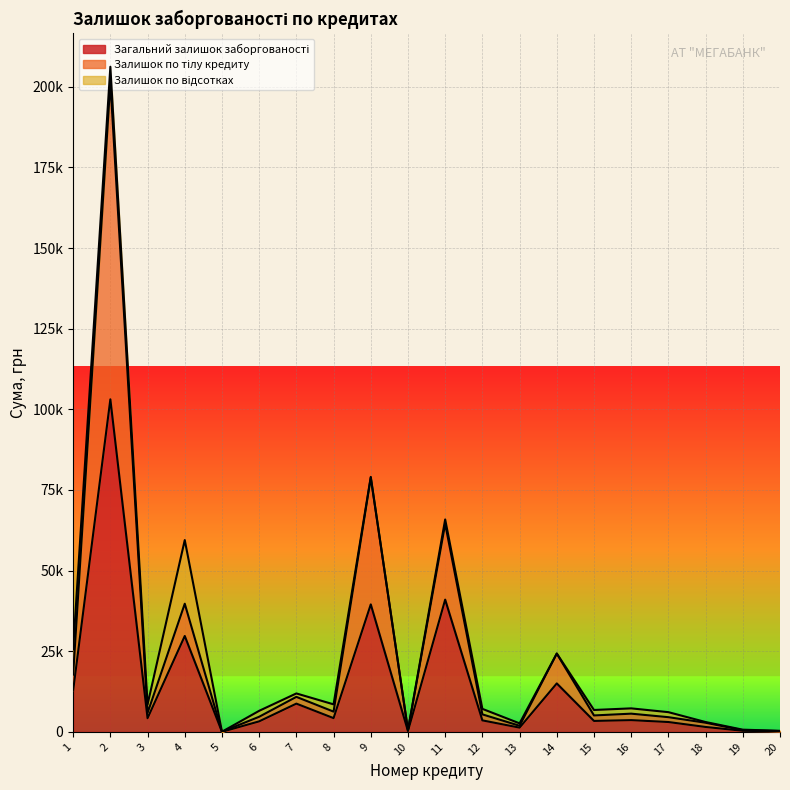

In Загальний залишок заборгованості, how many points are higher than both neighbors (excluding endpoints)?

7